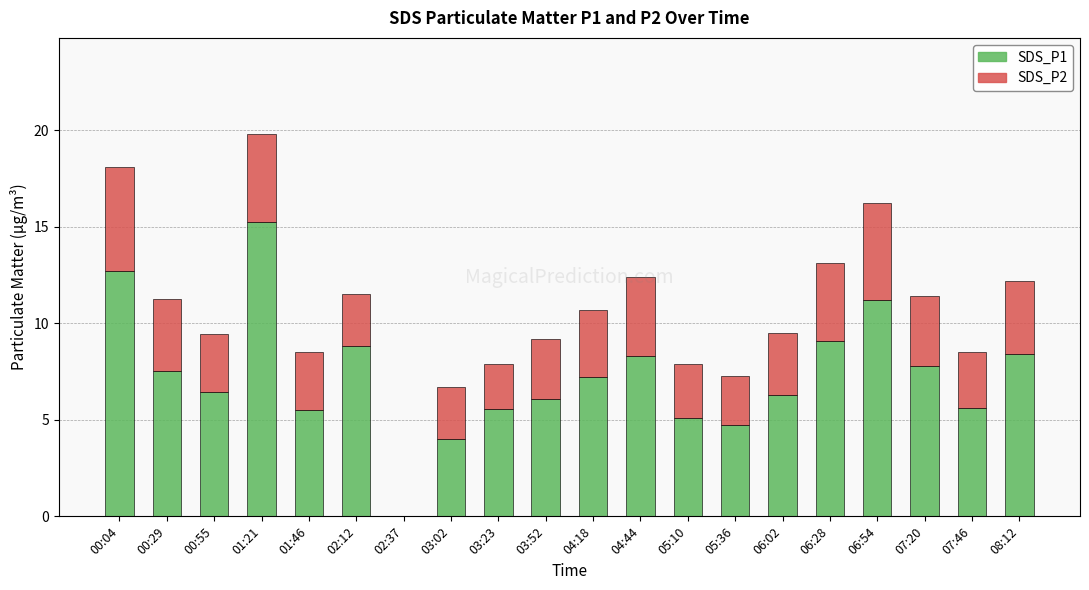

At which category is the sum across all series the highest?

01:21